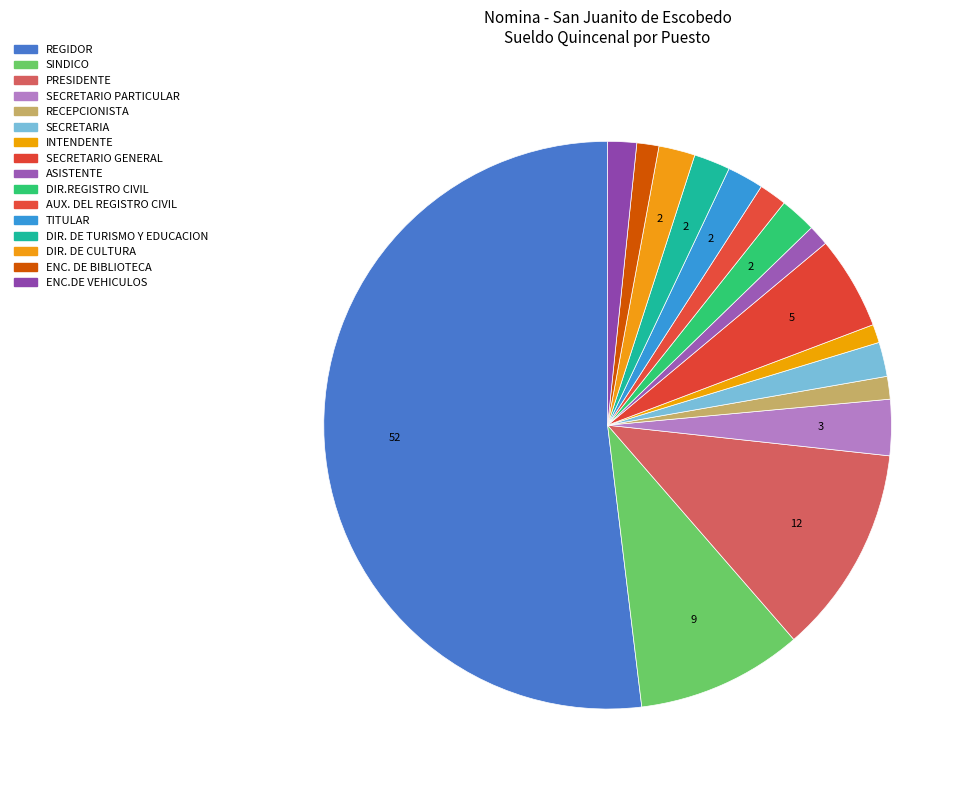

Count the number of slices in the pie.

16